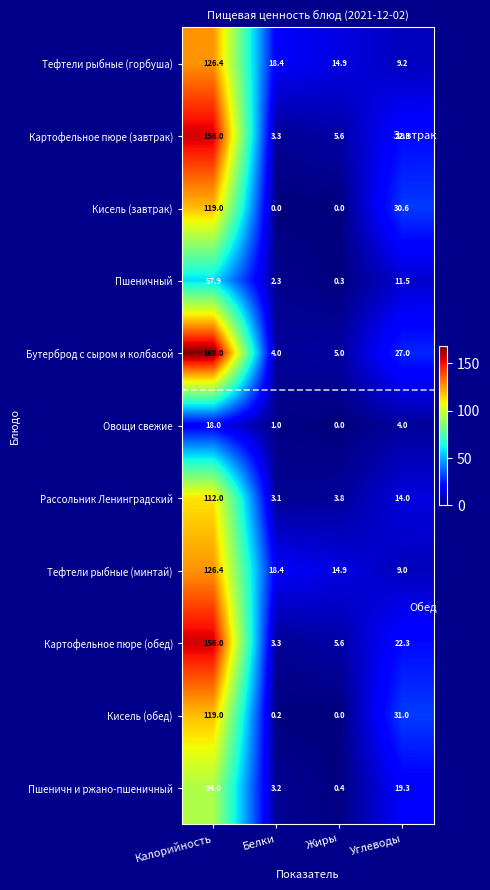

What is the difference between the maximum and second lowest values in the Пшеничн и ржано-пшеничный series?

90.8